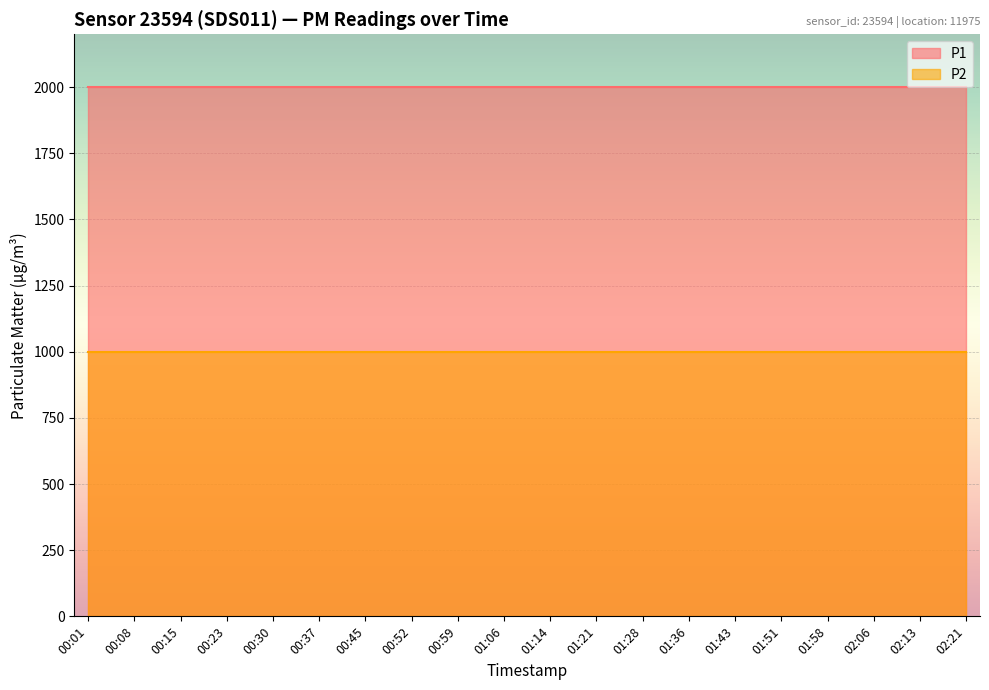

What is the value of the P1 point at the 17th from the left?

1999.9